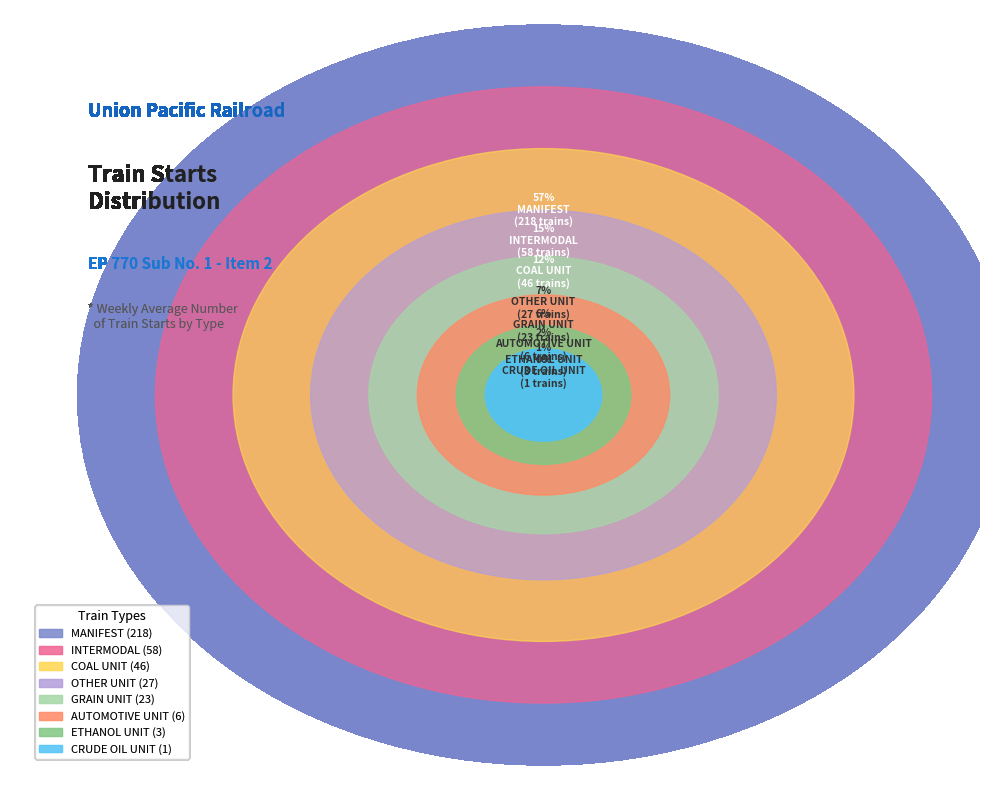

Is the sum of GRAIN UNIT and MANIFEST greater than half?

Yes